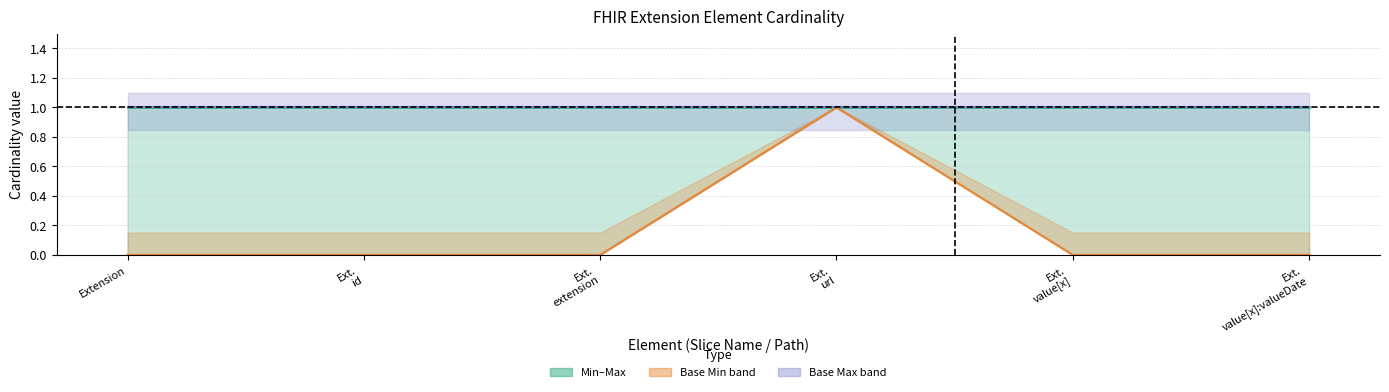

Reading left to right, transcribe all the data shown in this chart.

Max: 1	1	1	1	1	1
Base Min: 0	0	0	1	0	0
Base Max: 1	1	1	1	1	1